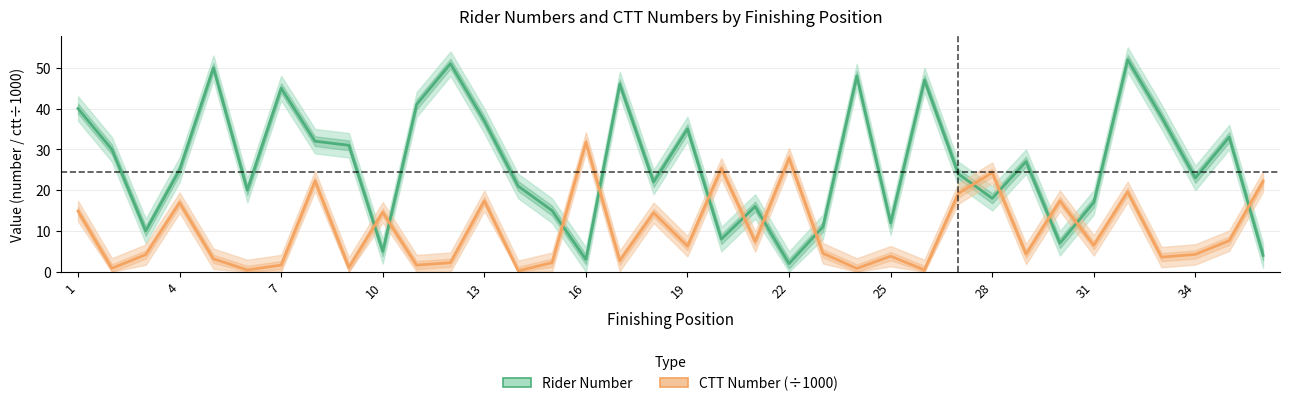

True or false: CTT Number (÷1000) and Rider Number cross at least once.

True